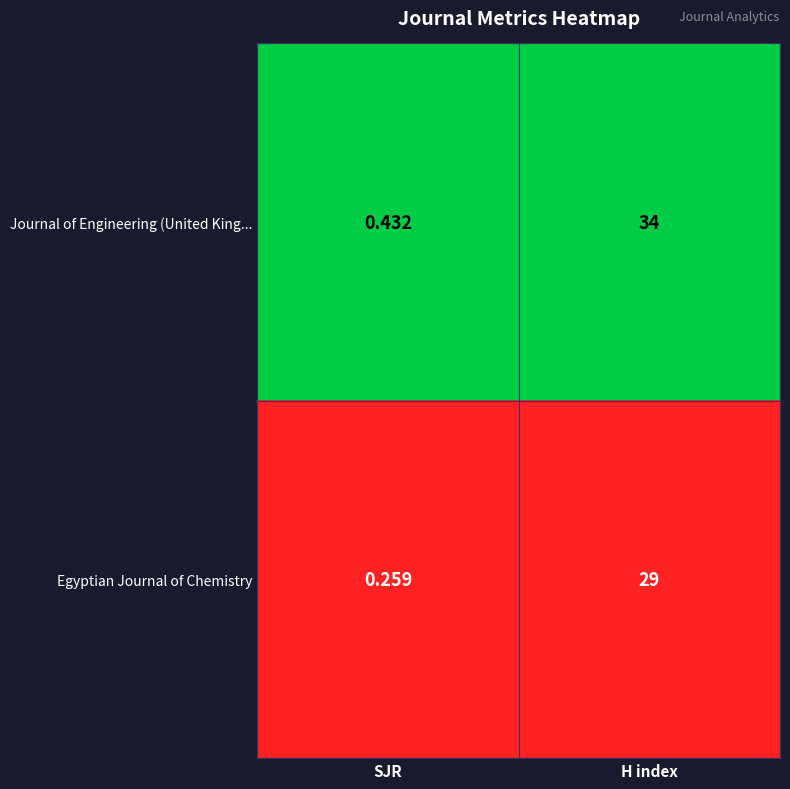

Which series has the widest spread of values?

Journal of Engineering (United King...